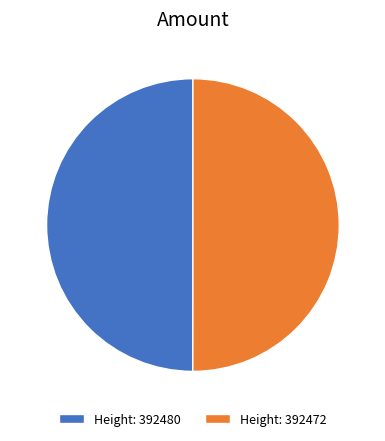

Is it true that Height: 392480 is 60% of the pie?

False